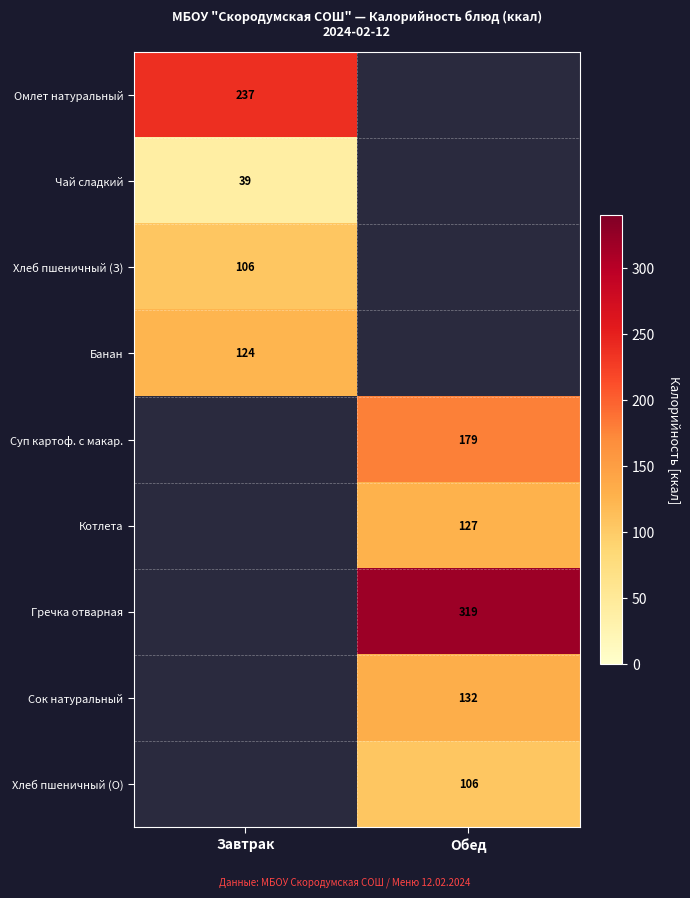

The Хлеб пшеничный (З) series shows 106 at Завтрак. True or false?

True